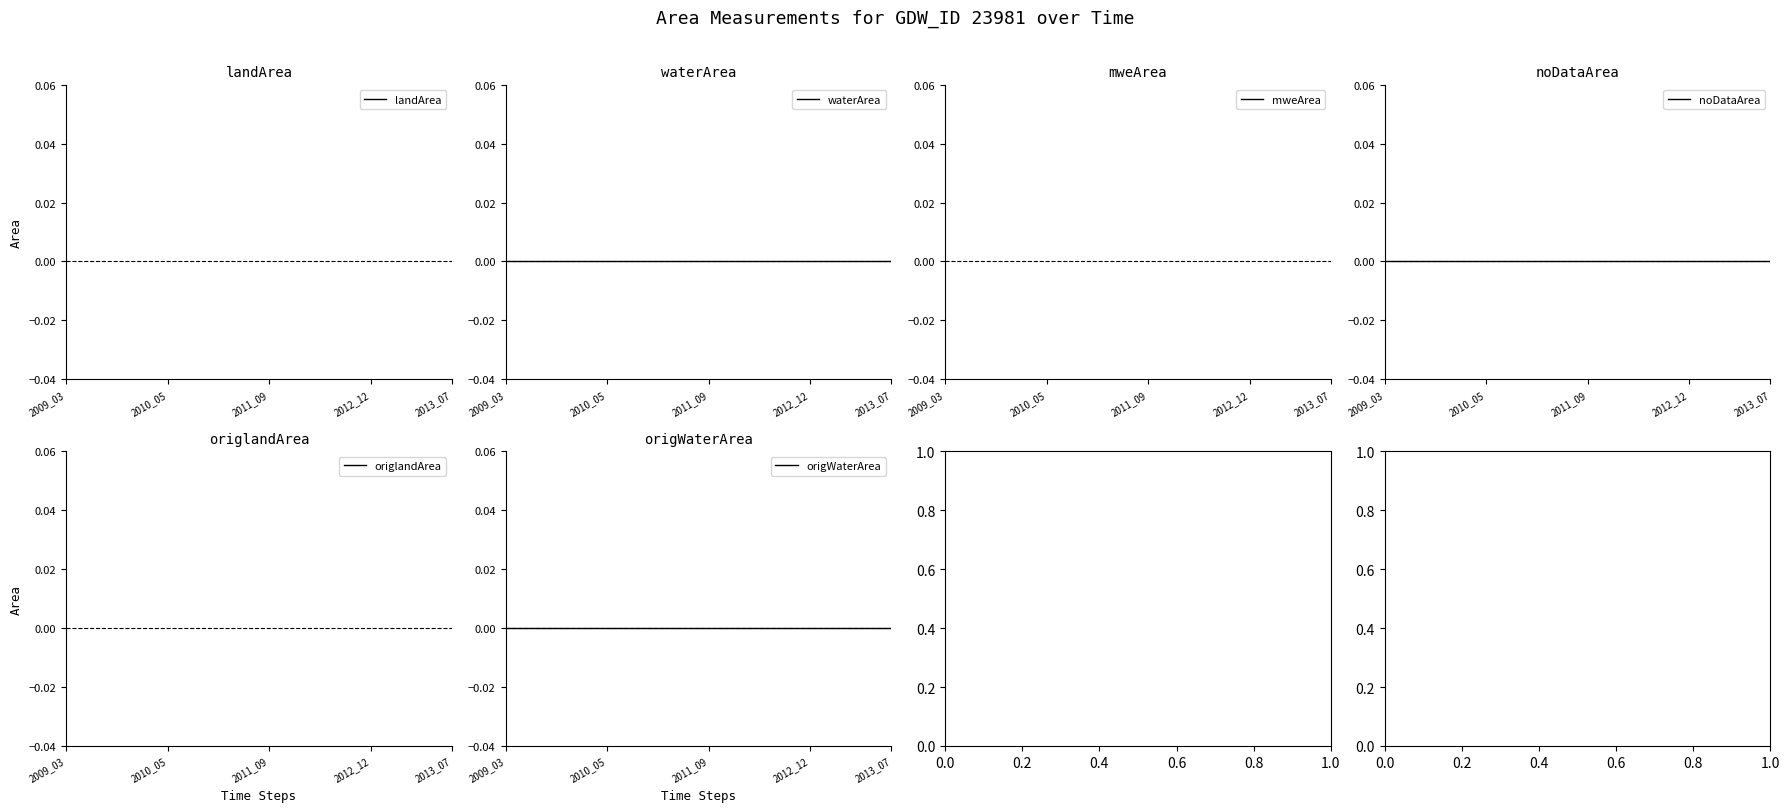

What is the label of the 16th point from the right?

2013_07